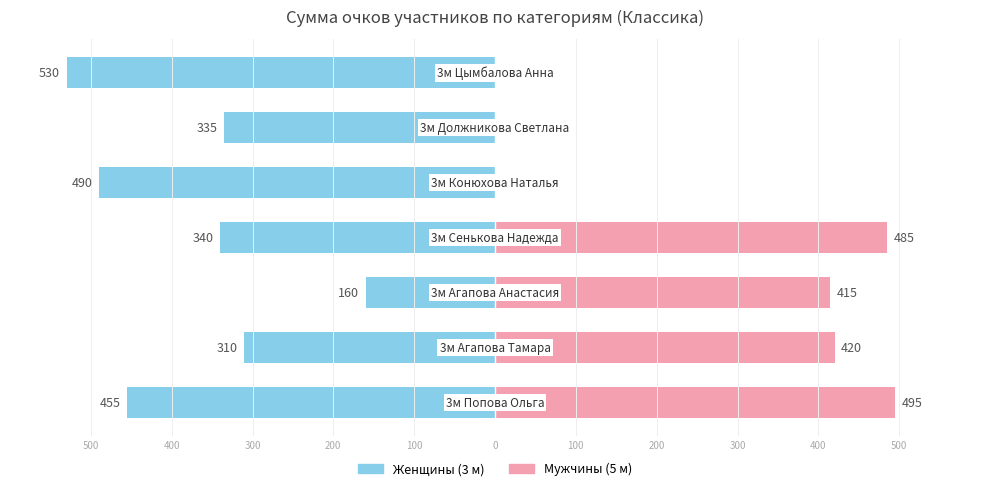

What is the value of the Мужчины (5 м) bar at the 3rd from the left?

415